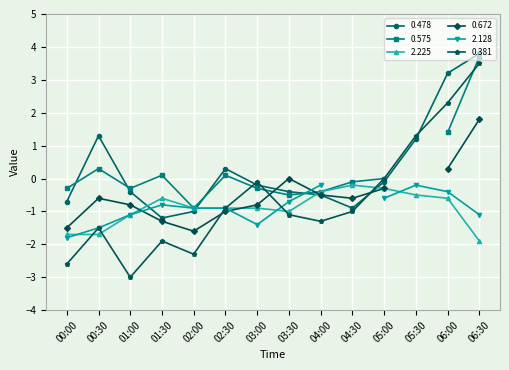

True or false: 0.381 and 2.225 cross at least once.

True